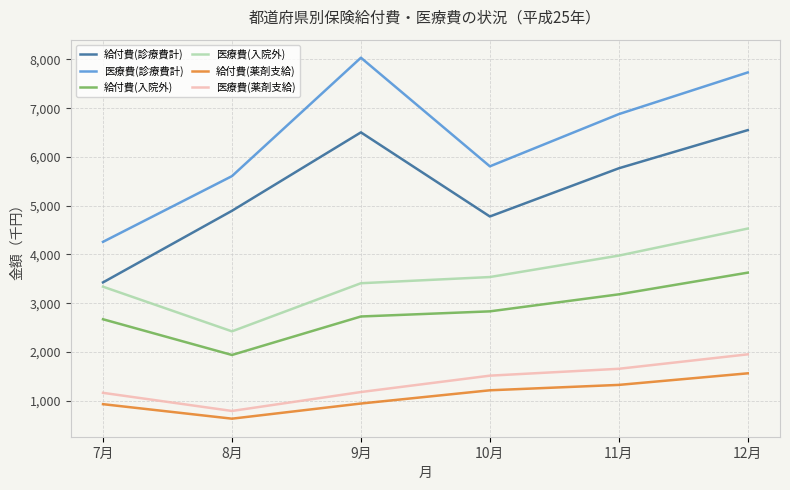

What is the difference between the second highest and second lowest values in the 給付費(薬剤支給) series?

395.3